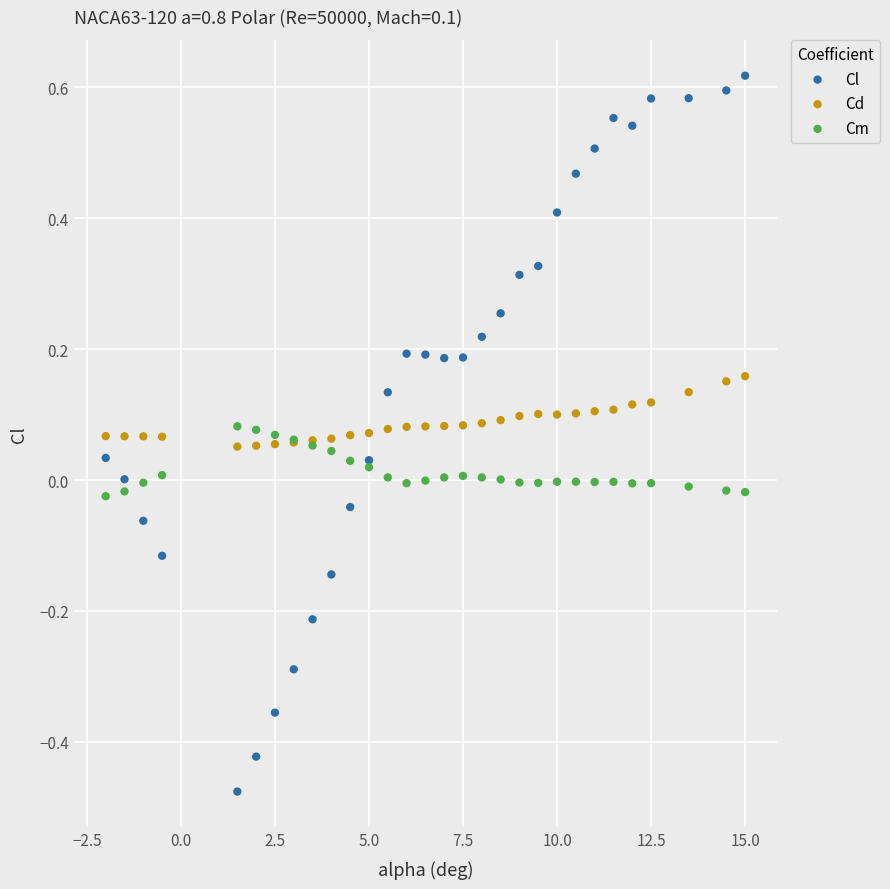

Which series contains the highest Y value?

Cl